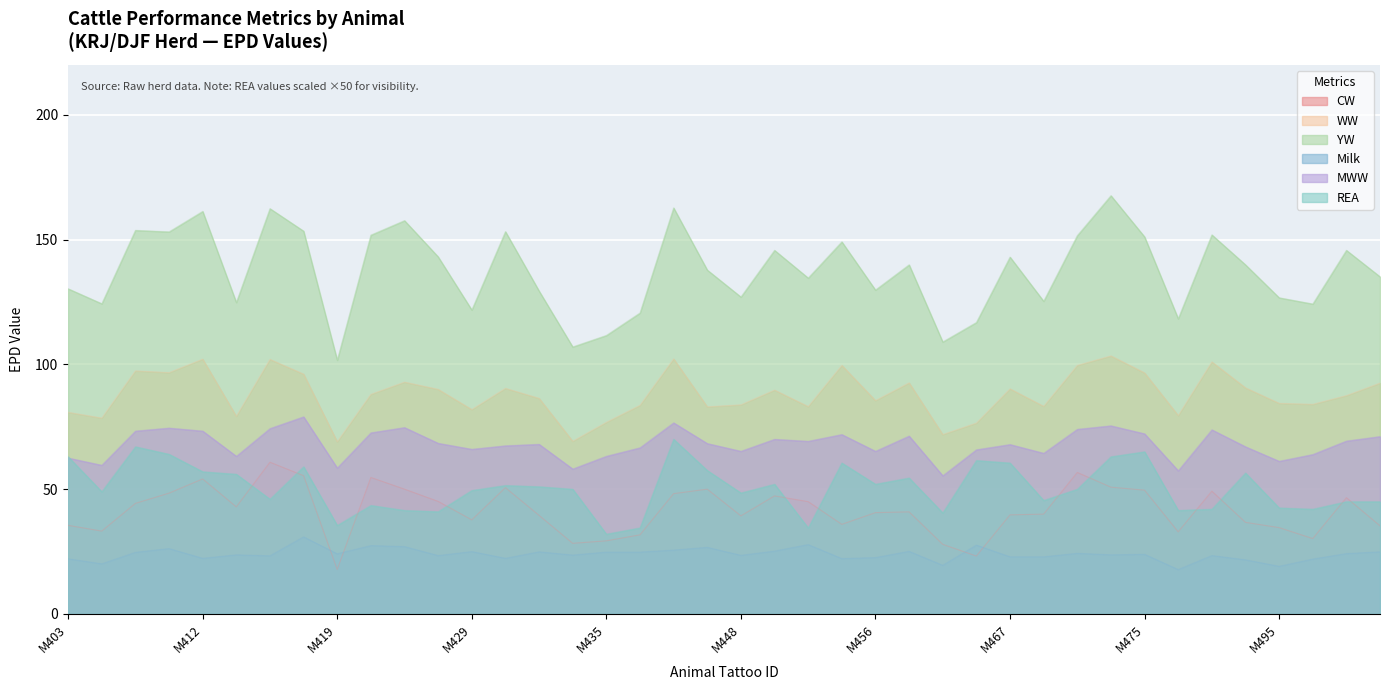

What are all the series names shown in the legend?

CW, WW, YW, Milk, MWW, REA